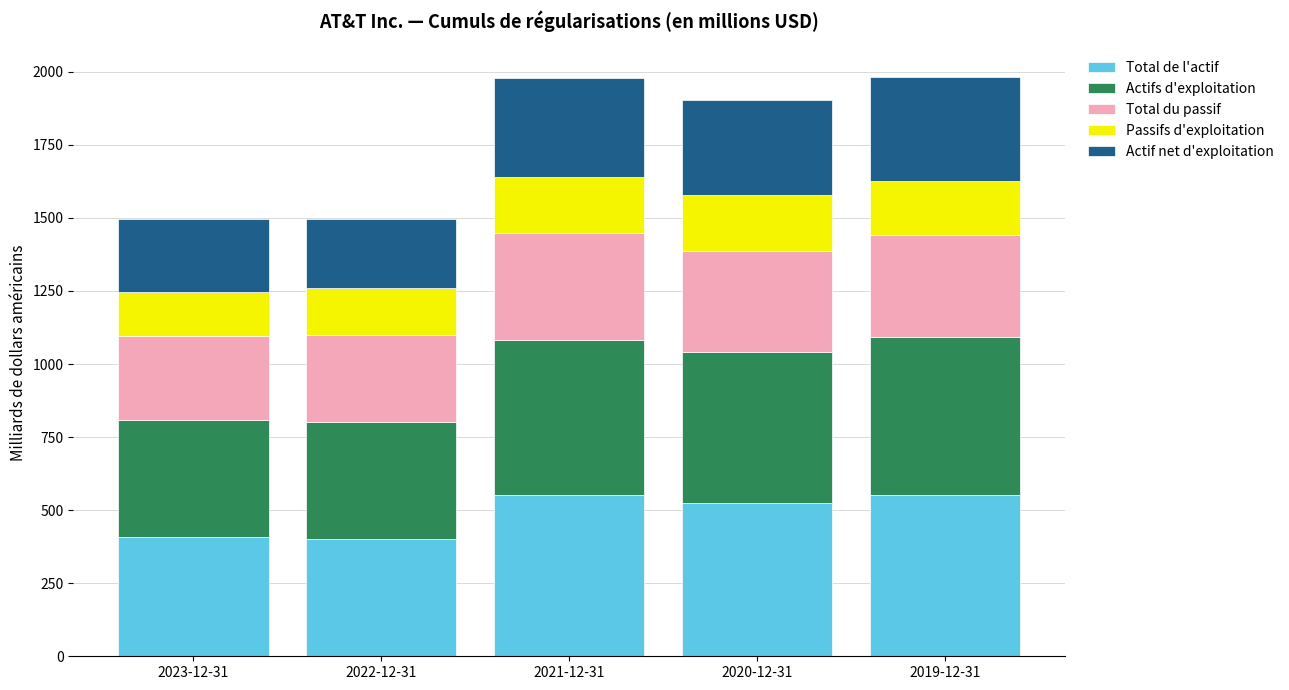

What is the difference between the maximum and minimum values in the Total de l'actif series?

148.8